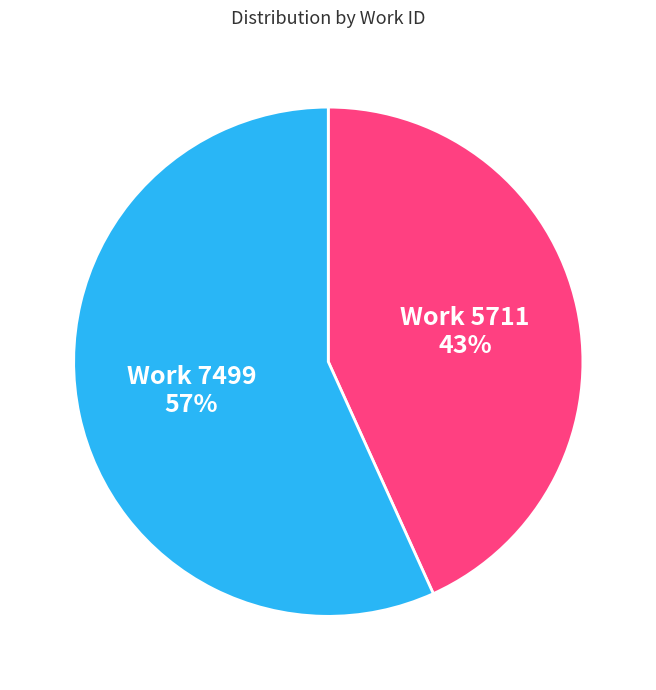

To the nearest percent, what is the combined percentage of Work 5711 and Work 7499?

100%